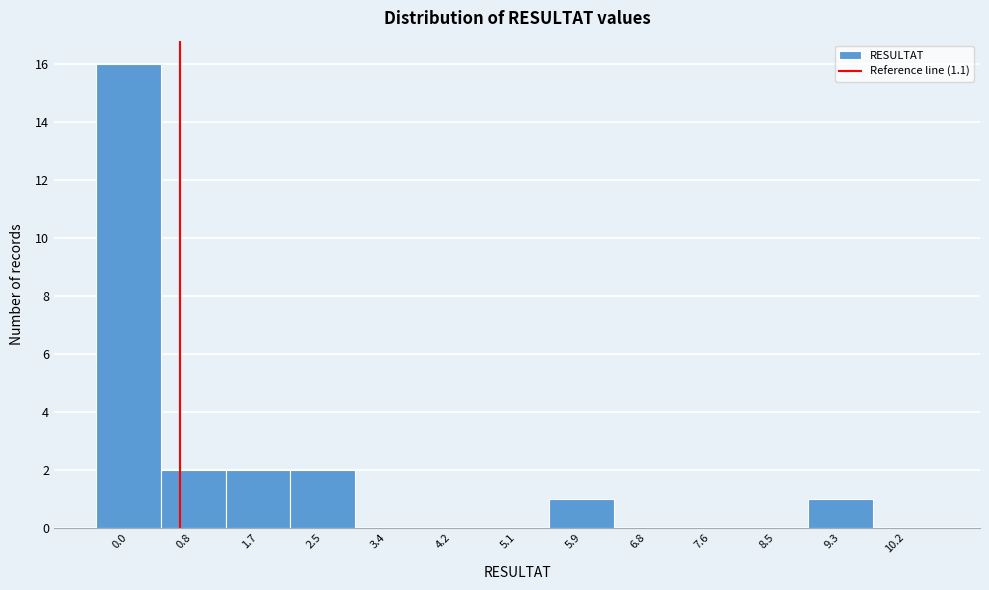

Reading right to left, list all the values displayed in this chart.

10.2=0	9.3=1	8.5=0	7.6=0	6.8=0	5.9=1	5.1=0	4.2=0	3.4=0	2.5=2	1.7=2	0.8=2	0.0=16